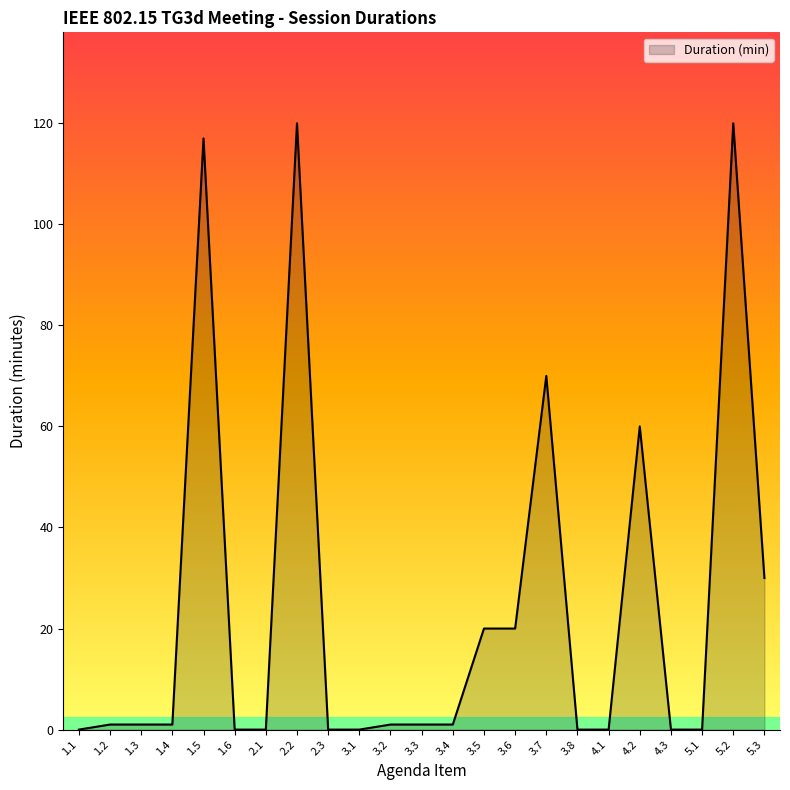

Approximately how many times larger is the value at 1.5 compared to 2.2?

1.0